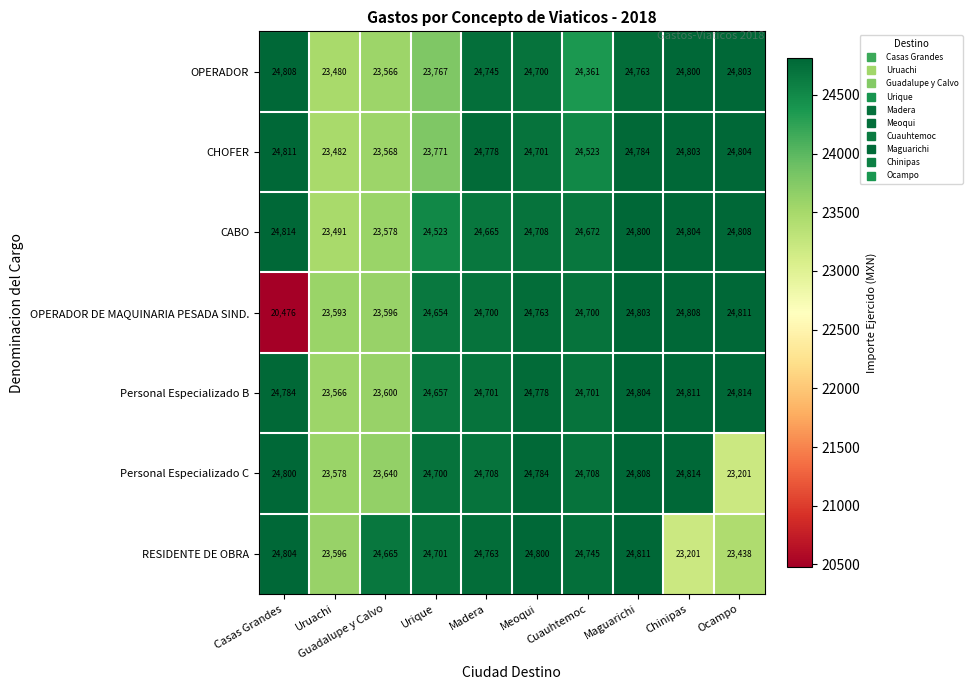

What is the maximum value shown in the chart?

24814